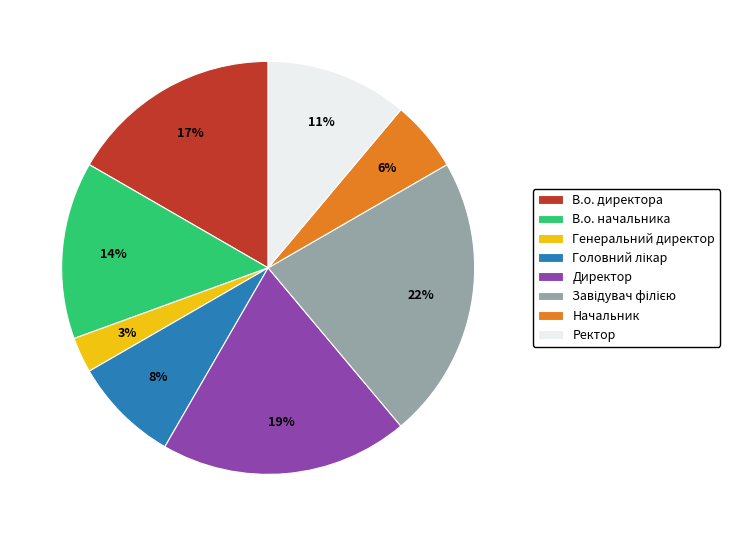

Is there a majority slice in this chart?

No